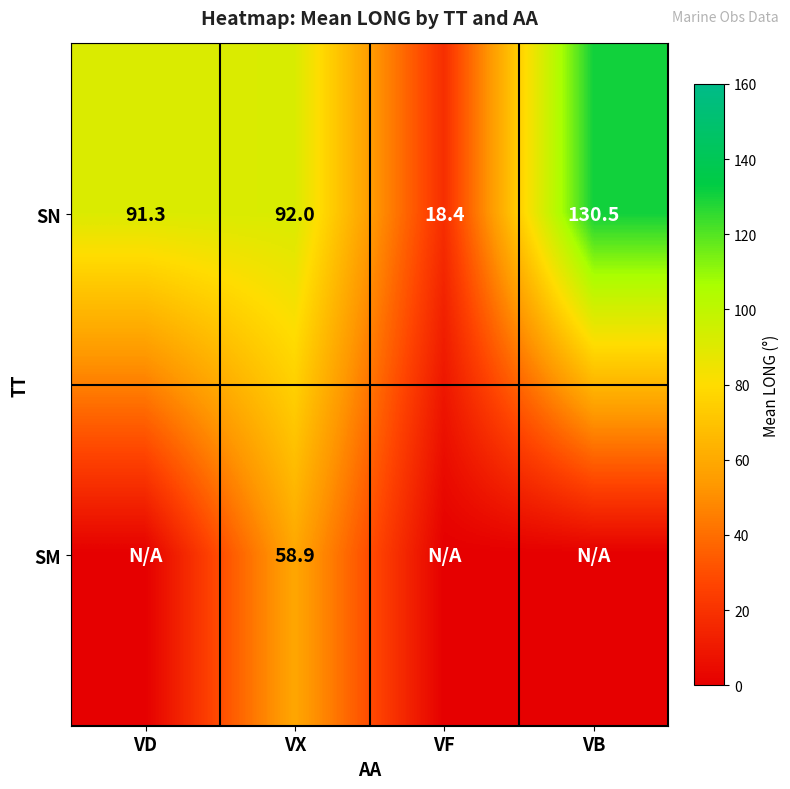

Is the value of SM at VX greater than the value of SN at VX?

No